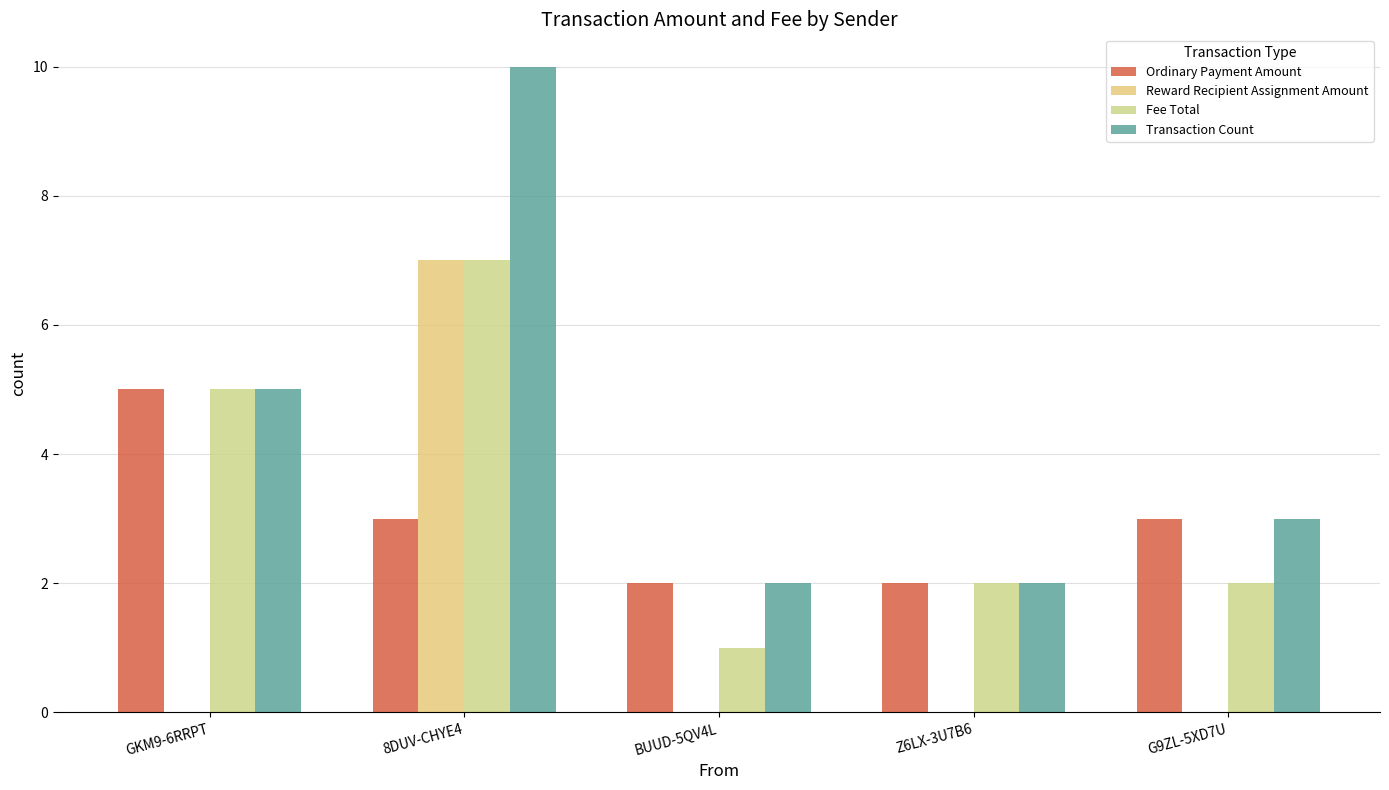

What are all the series names shown in the legend?

Ordinary Payment Amount, Reward Recipient Assignment Amount, Fee Total, Transaction Count